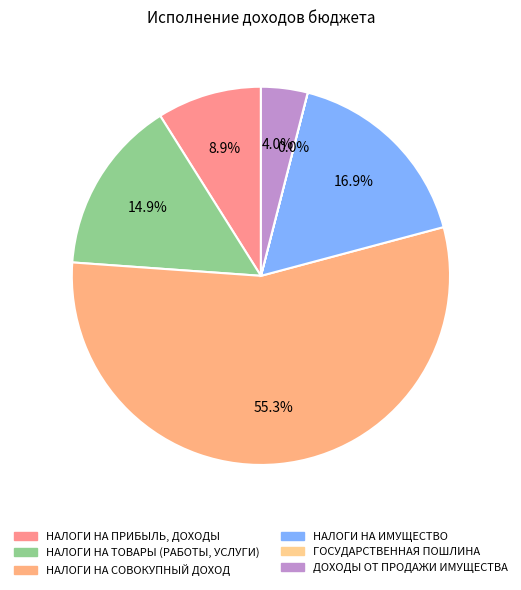

To the nearest percent, what is the difference between the largest and smallest slice percentages?

55%